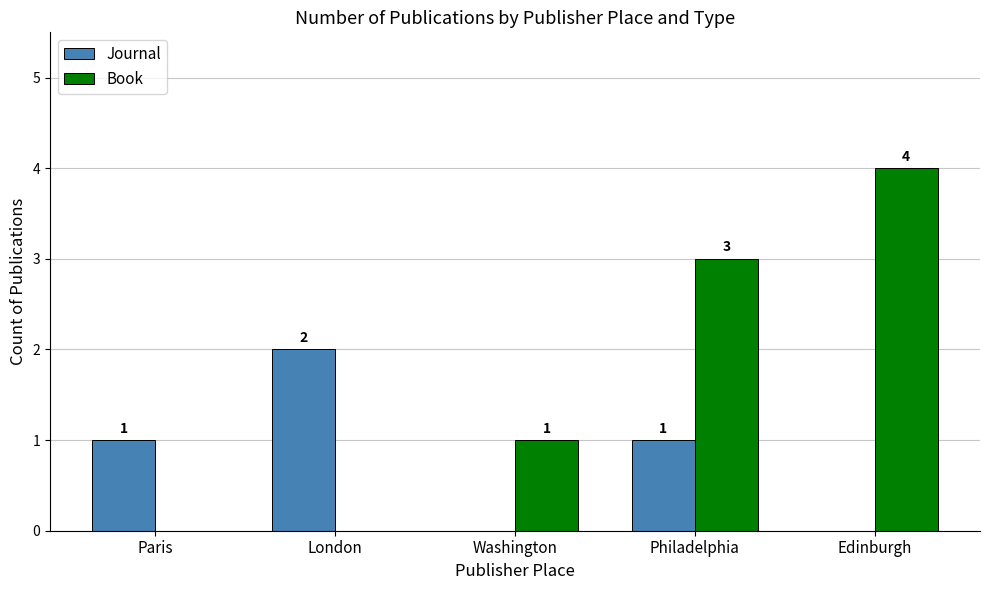

What is the maximum value for Journal?

2